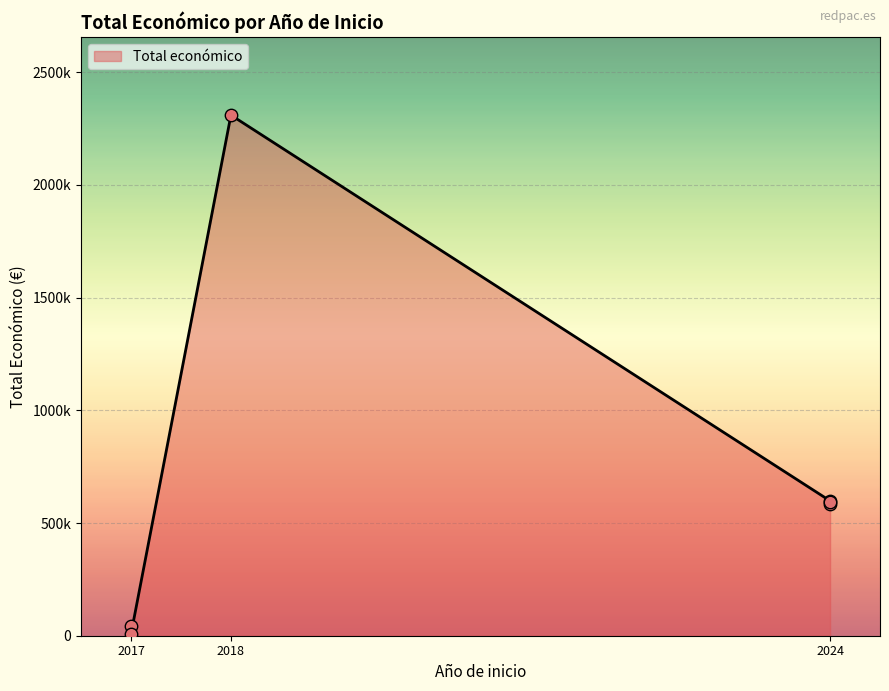

Which has a higher value, 2017 (EVNA) or 2018 (CAVALE)?

2018 (CAVALE)